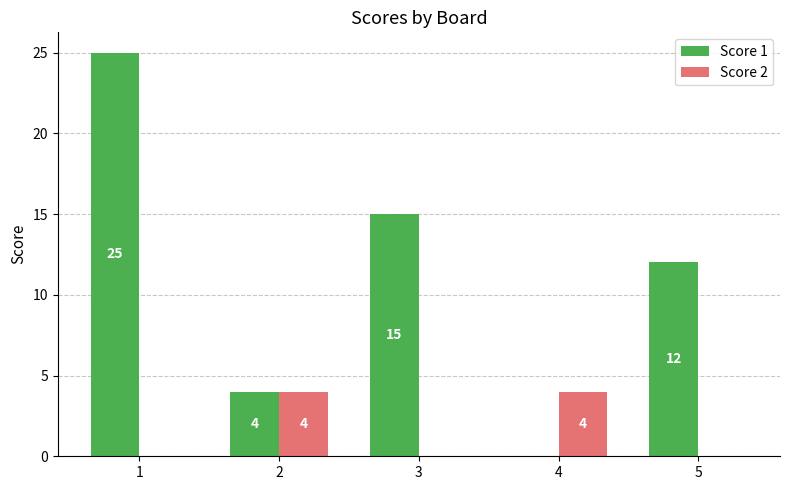

The Score 2 series shows 7 at 4. True or false?

False